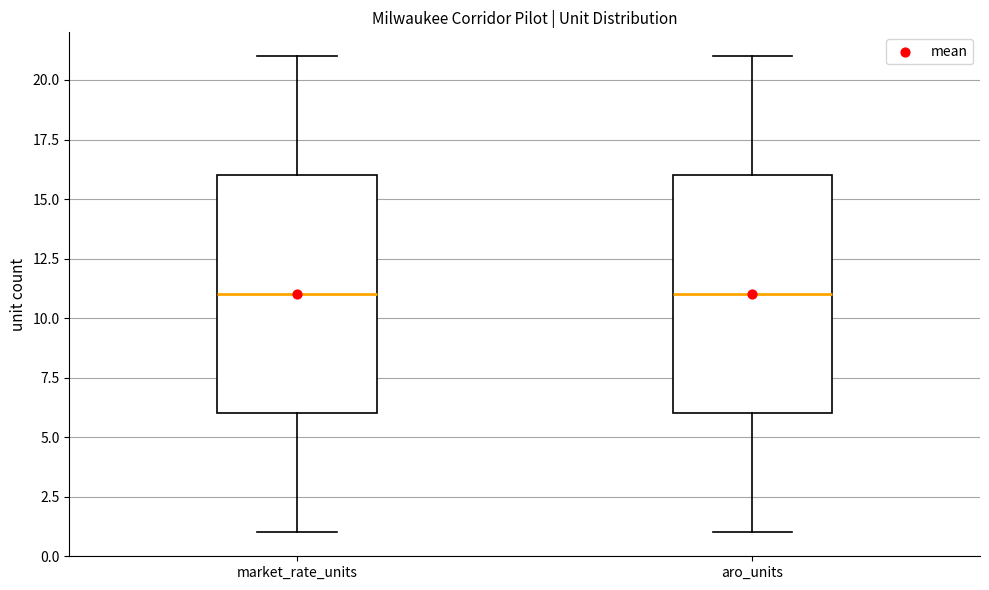

Where does the median line of the box for market_rate_units sit on the y-axis? The values are not printed on the chart, so give them approximately, as read against the axis.

11